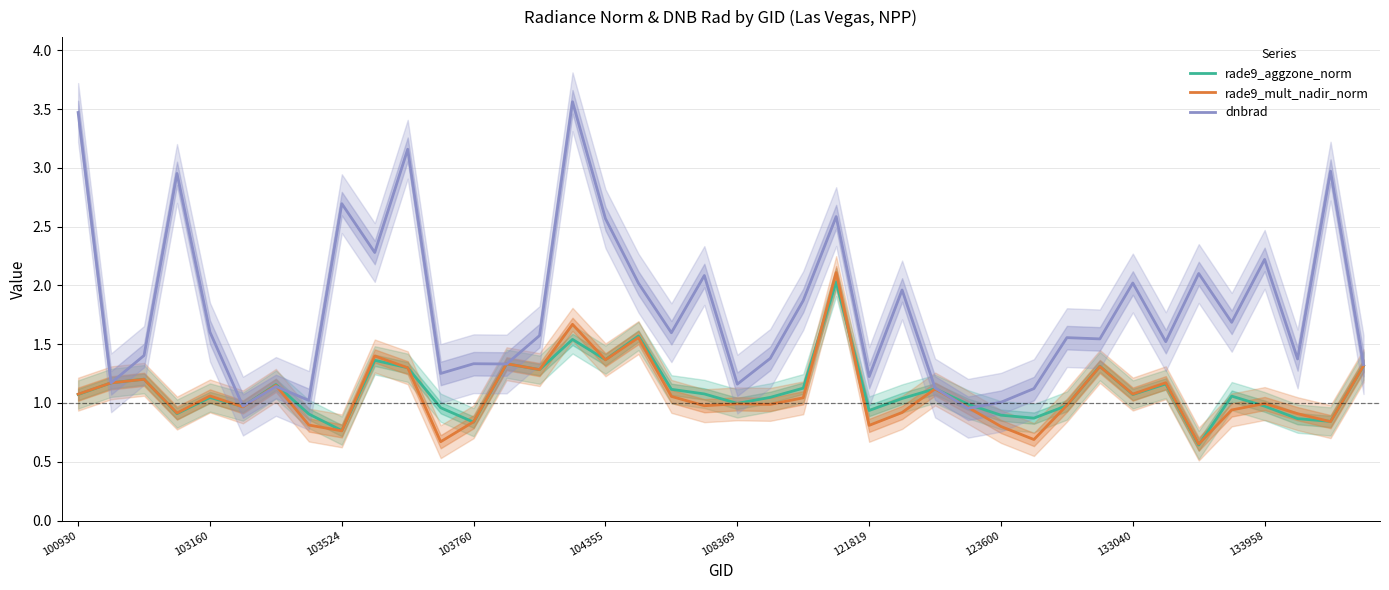

What is the highest value of the dnbrad series?

3.6